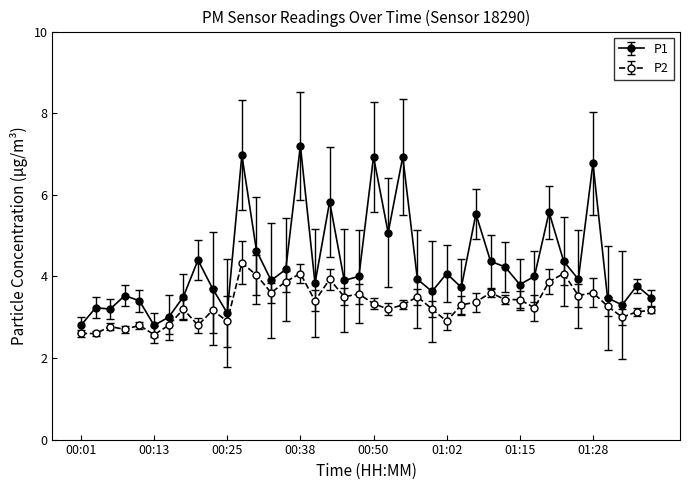

List the series in order of their peak value, lowest first.

P2, P1